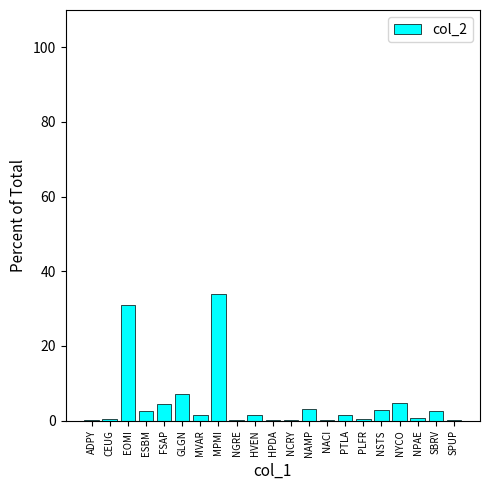

Count the number of data series in this chart.

1